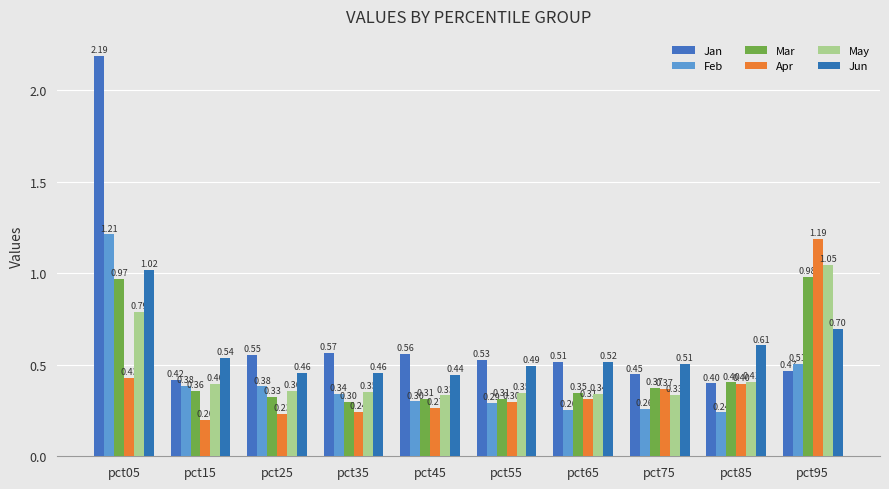

How many groups of bars are there?

10